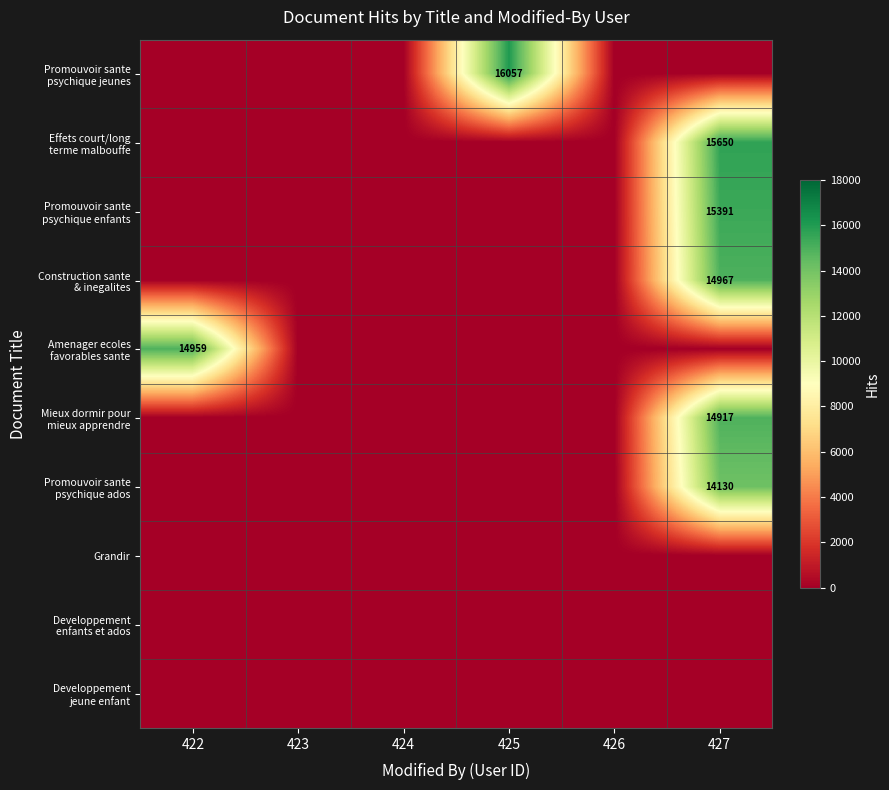

True or false: Mieux dormir pour mieux apprendre has a value of 0 at 424.

True